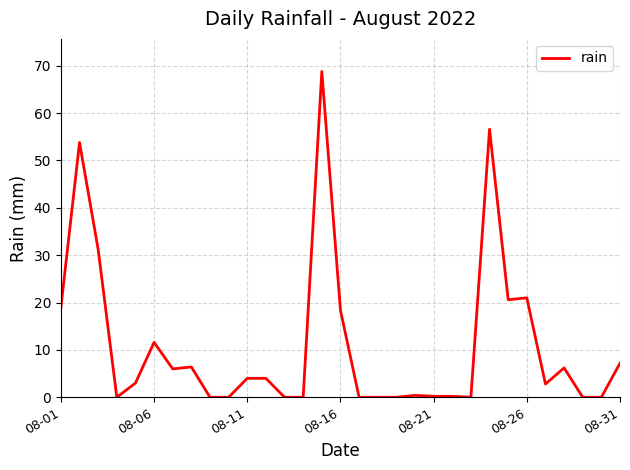

What is the greatest value displayed?

68.8